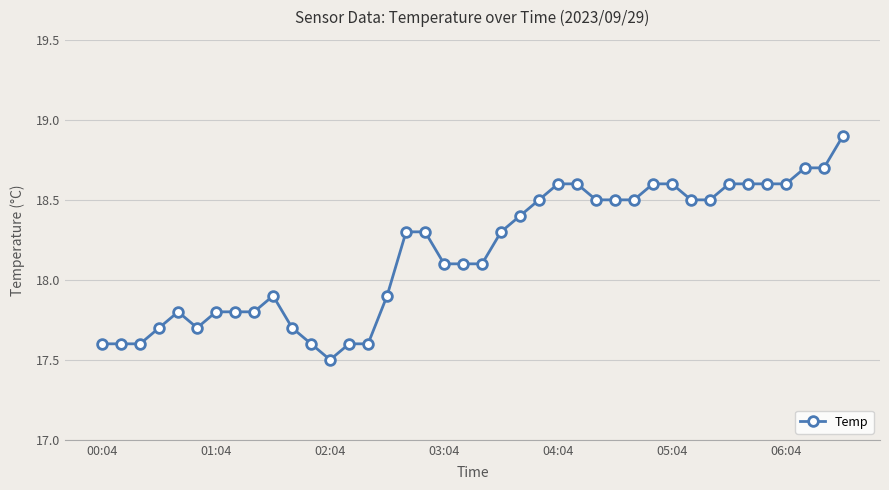

What is the sum of all values?

726.9